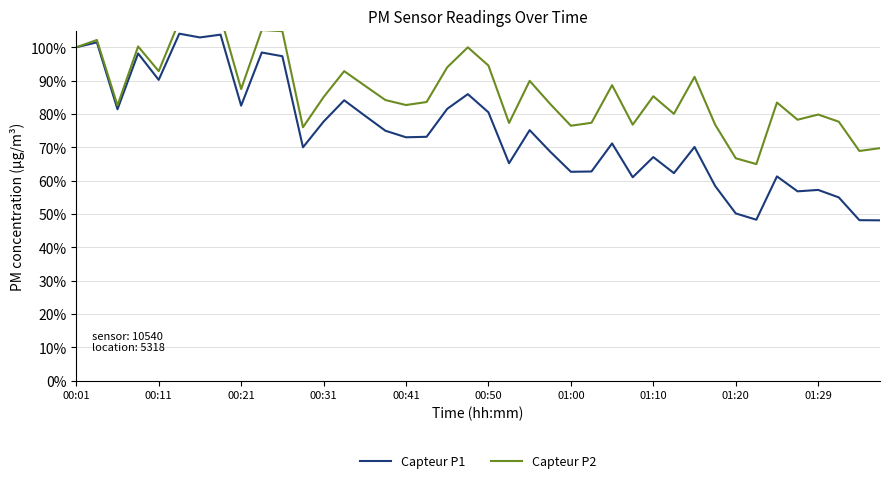

True or false: Capteur P1 and Capteur P2 intersect in this chart.

False